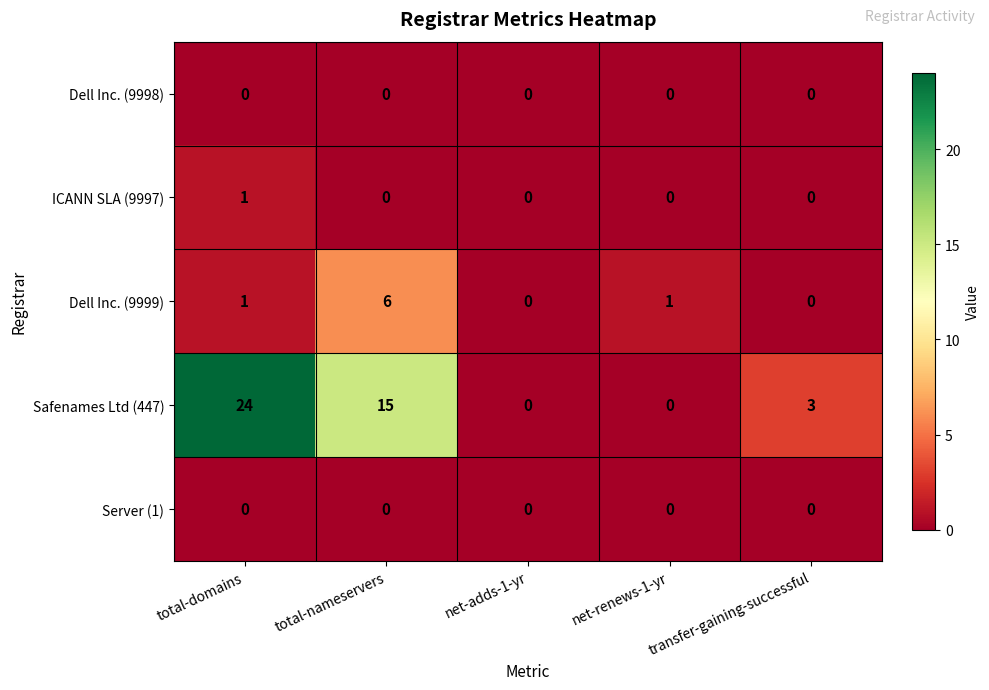

What is the difference between the Dell Inc. (9999) values at total-nameservers and transfer-gaining-successful?

6